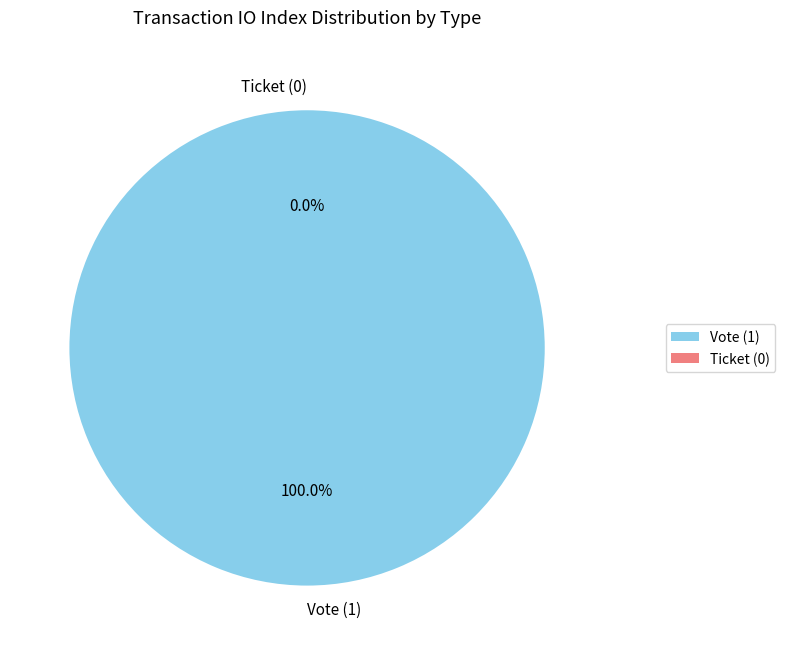

To the nearest percent, what portion does Vote represent?

100%